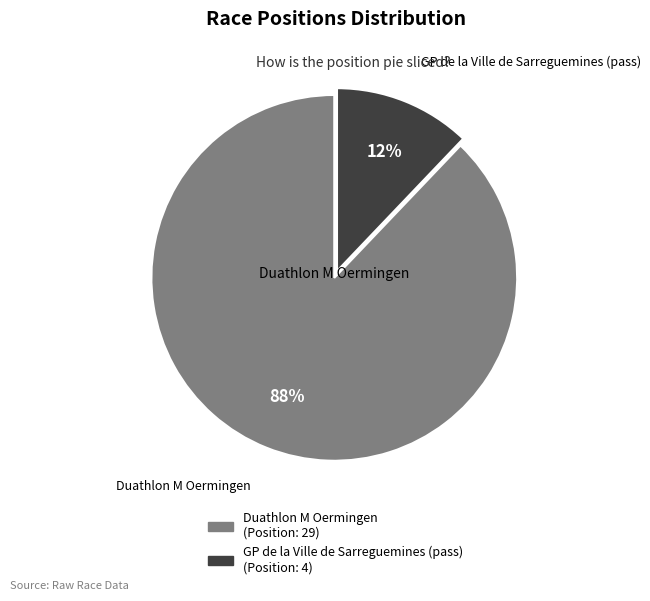

Which category has the smallest portion of the pie?

GP de la Ville de Sarreguemines (pass)